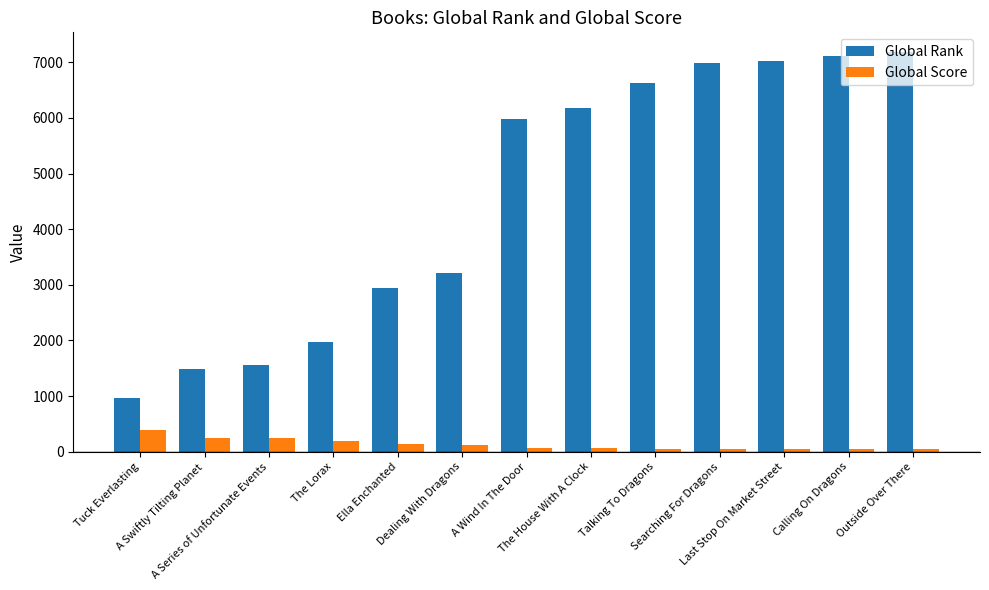

Does the chart contain stacked bars?

No